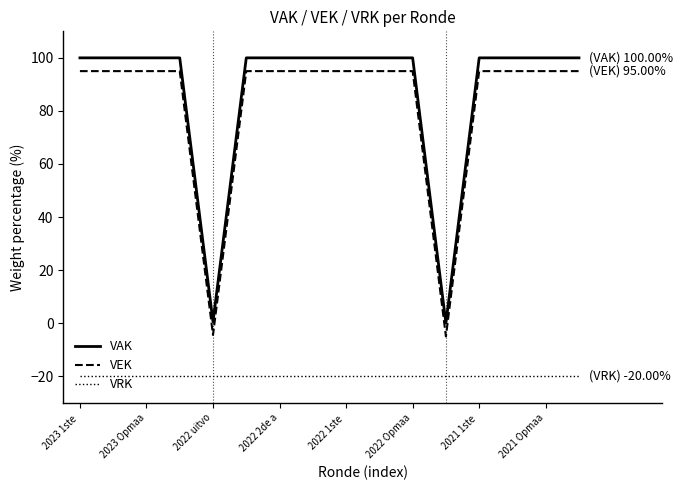

True or false: VEK and VAK cross at least once.

False